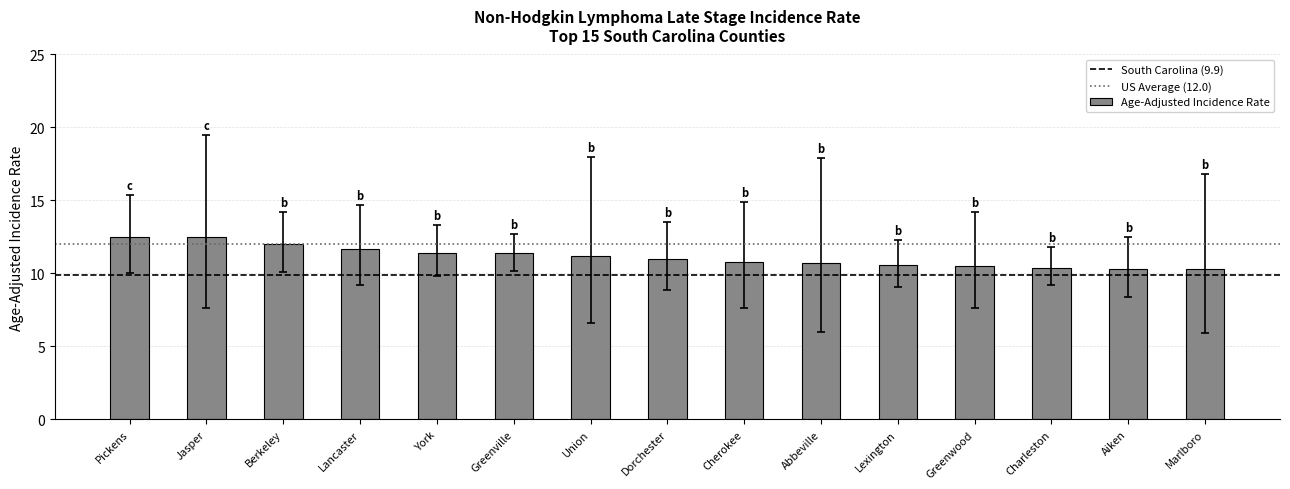

What is the approximate value at Lancaster?

11.7